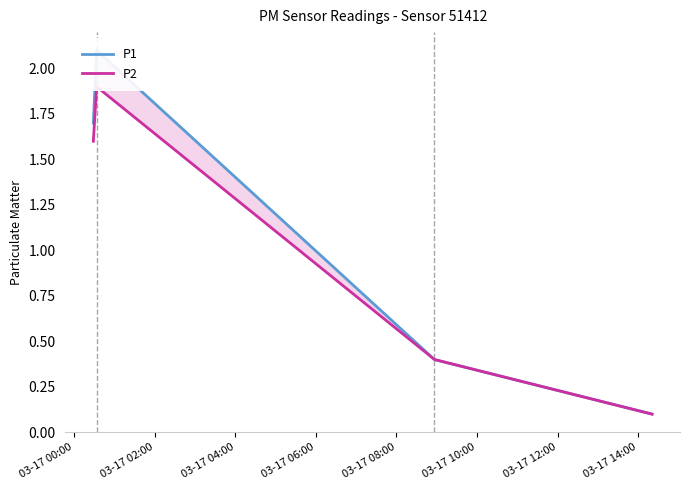

The value of P2 at 03-17 00:00 is 1.6. True or false?

True